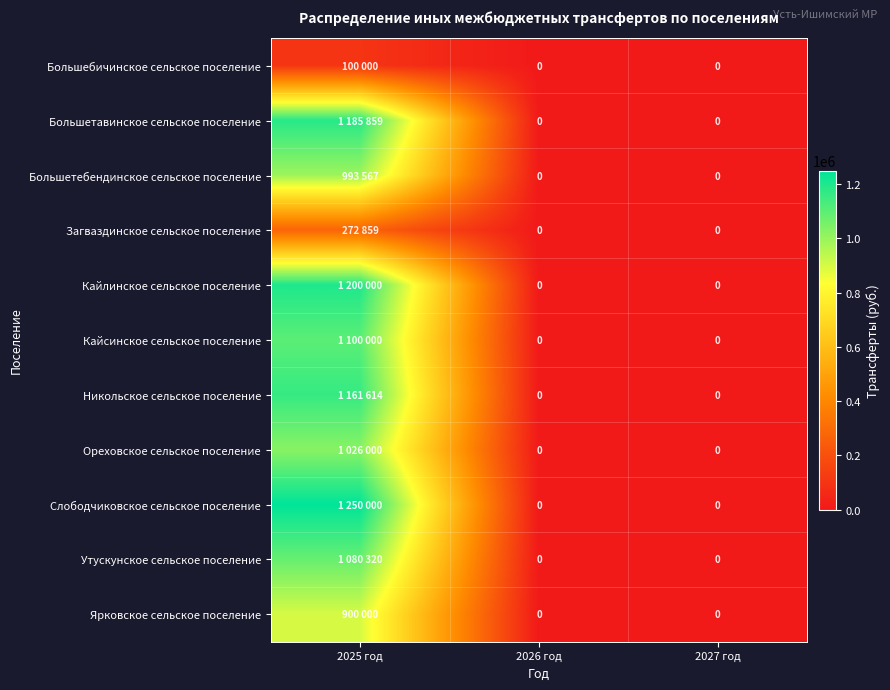

At 2026 год, list the series in order from largest to smallest.

Большебичинское сельское поселение, Большетавинское сельское поселение, Большетебендинское сельское поселение, Загваздинское сельское поселение, Кайлинское сельское поселение, Кайсинское сельское поселение, Никольское сельское поселение, Ореховское сельское поселение, Слободчиковское сельское поселение, Утускунское сельское поселение, Ярковское сельское поселение